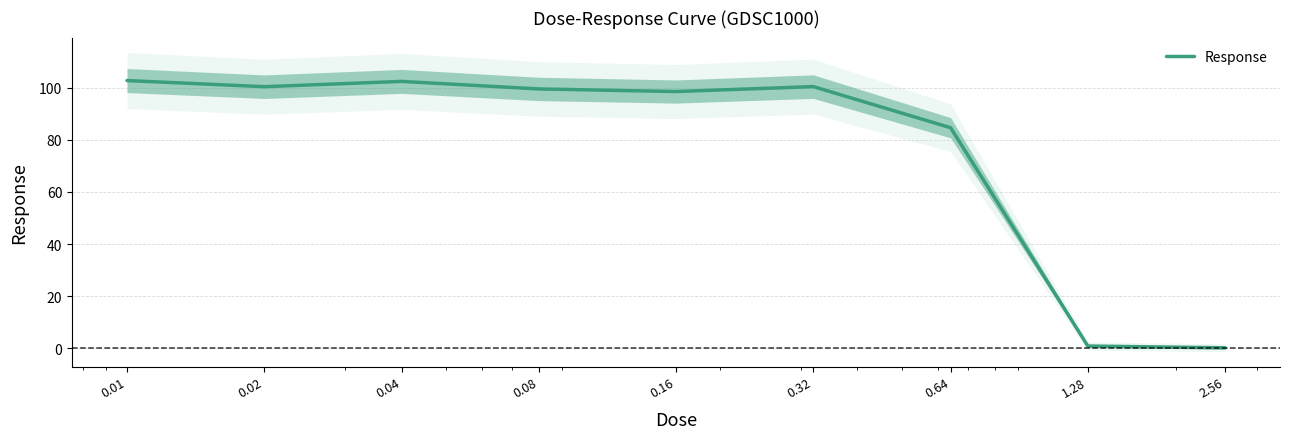

What is the label of the 9th point from the right?

0.01